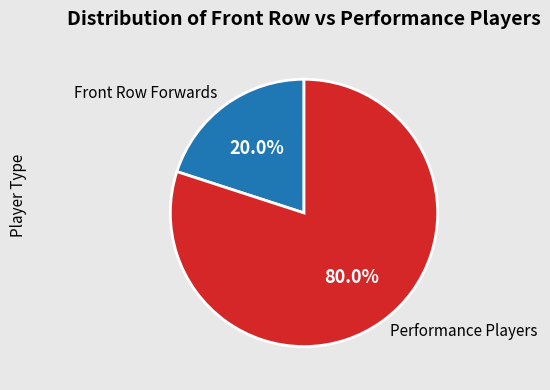

What is the ratio of the value at Performance Players to the value at Front Row Forwards?

4.0